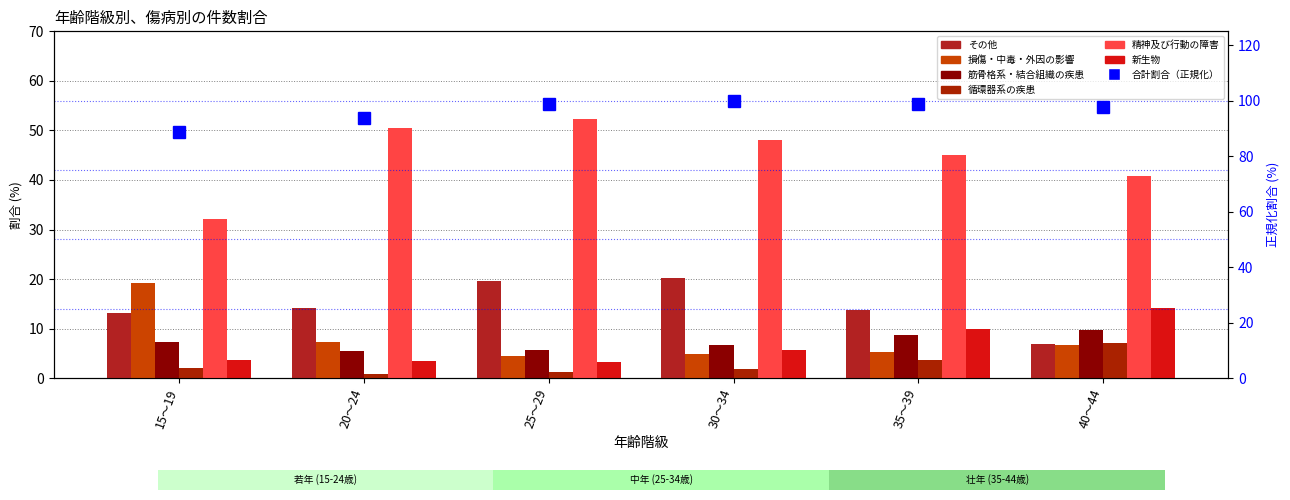

How many distinct data groups are displayed?

6